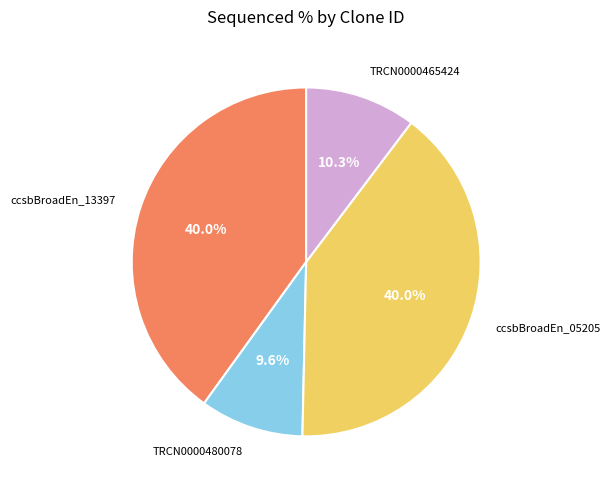

Is there any slice that represents more than half of the pie?

No